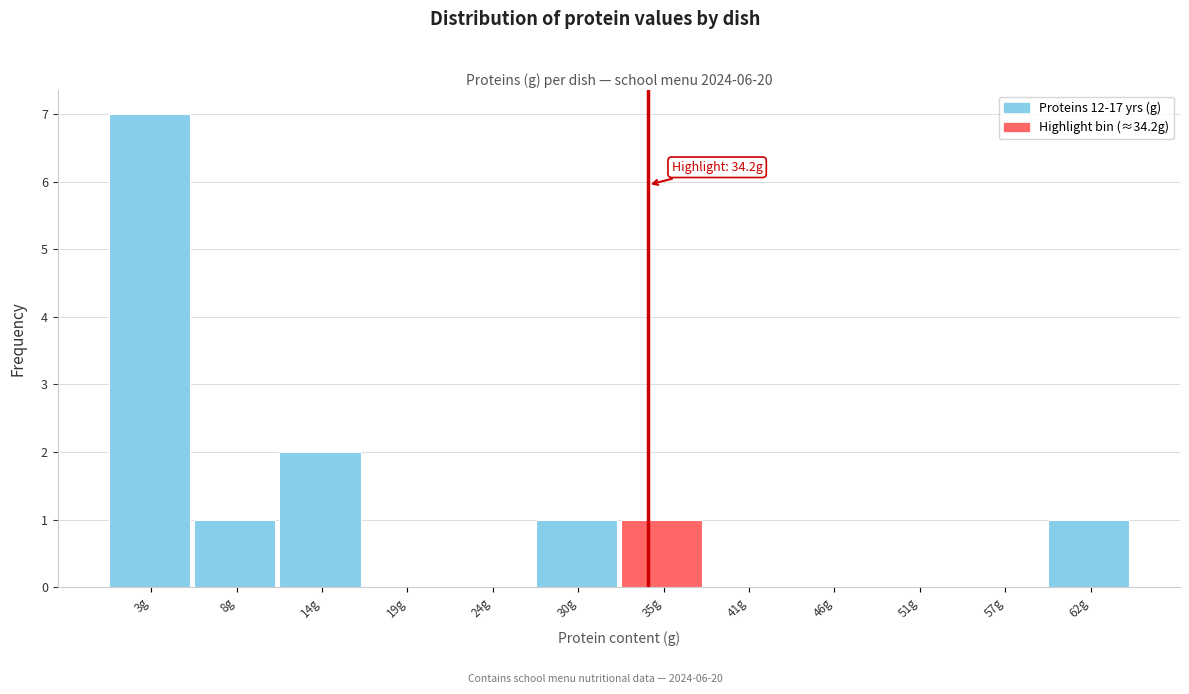

Over which range of the x-axis is the bar tallest?

0 to 6